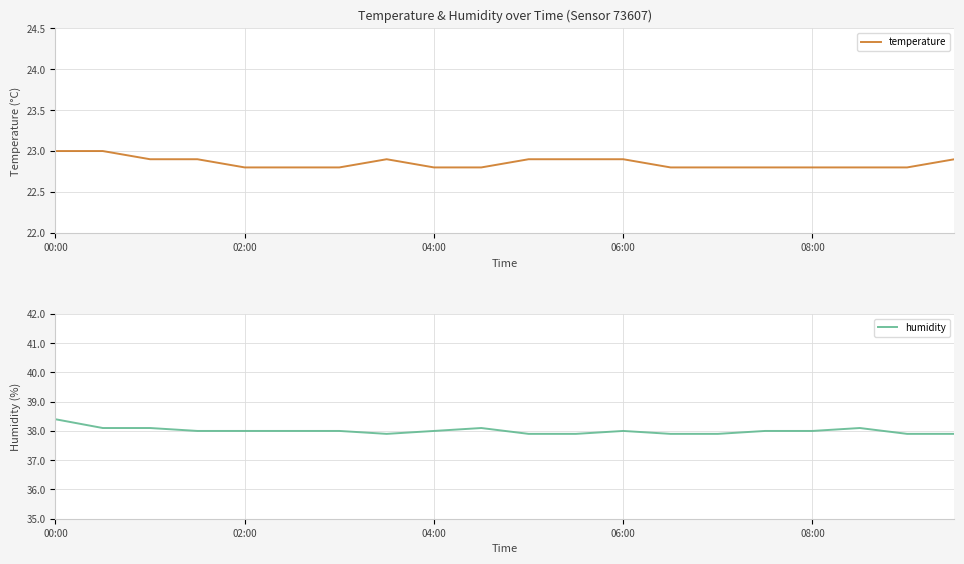

True or false: temperature and humidity intersect in this chart.

False